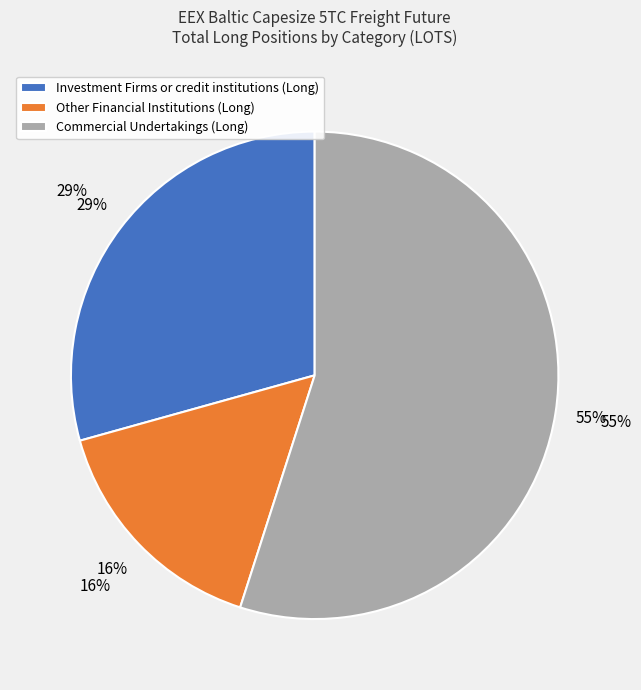

How many segments does this pie chart have?

3